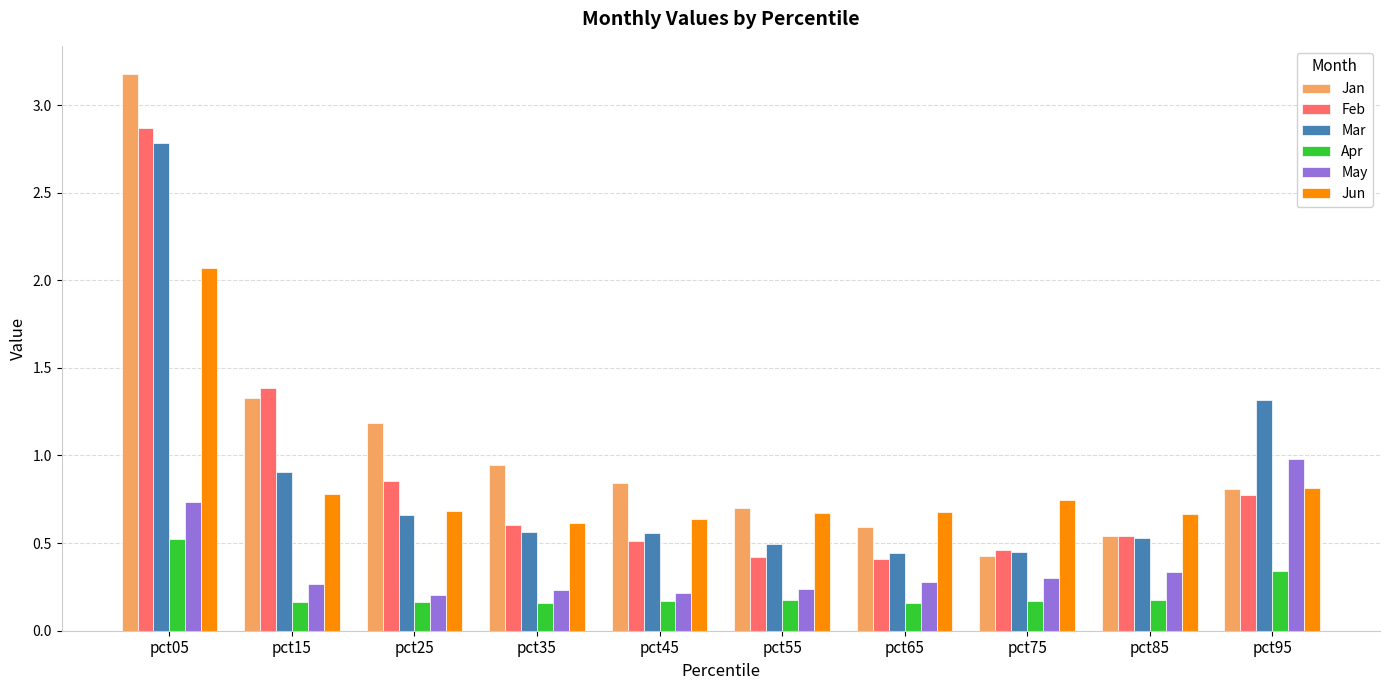

What is the maximum value shown in the chart?

3.2